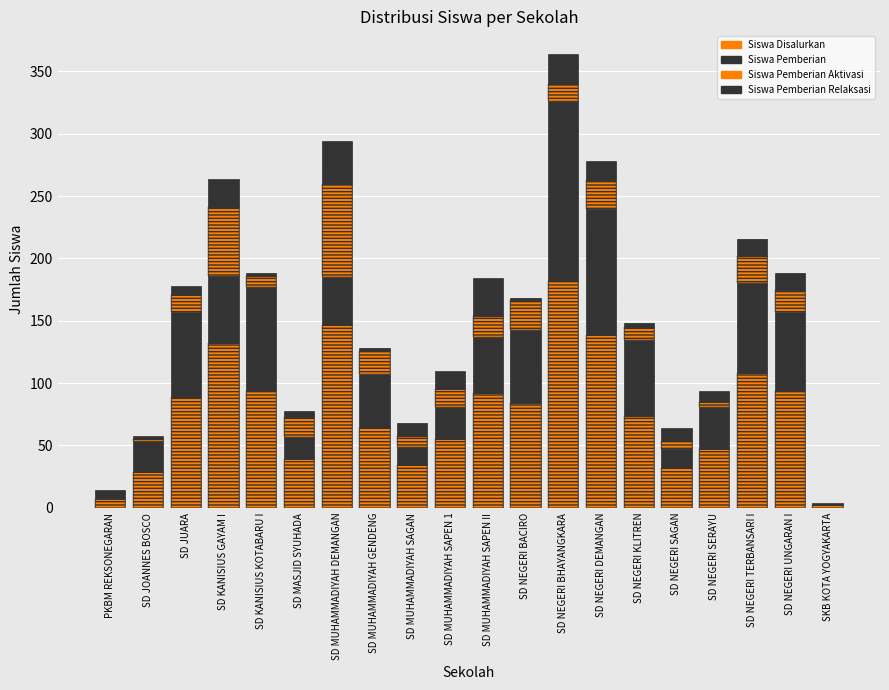

Where is Siswa Pemberian Relaksasi nearest to the value 17?

SD MUHAMMADIYAH SAPEN 1